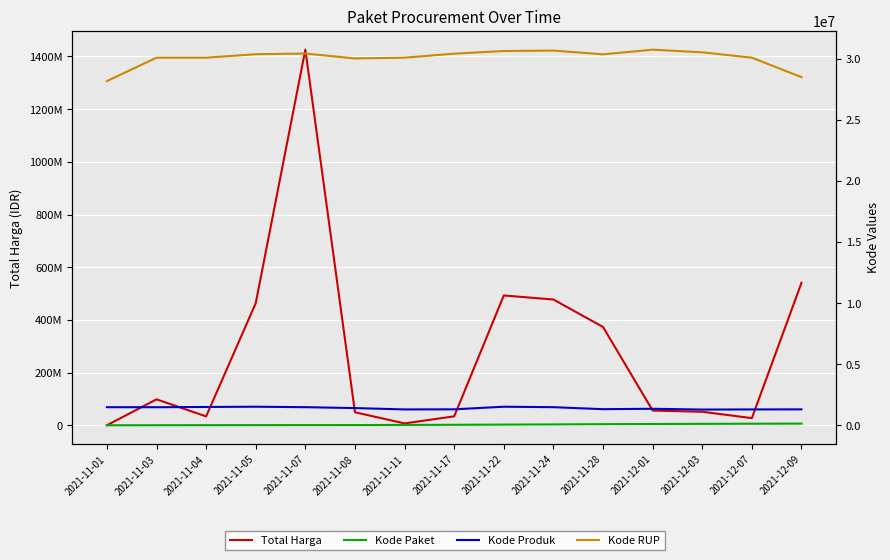

List the labels in order of Kode Paket value, largest first.

2021-12-09, 2021-12-07, 2021-12-03, 2021-12-01, 2021-11-28, 2021-11-24, 2021-11-22, 2021-11-17, 2021-11-11, 2021-11-08, 2021-11-07, 2021-11-05, 2021-11-04, 2021-11-03, 2021-11-01